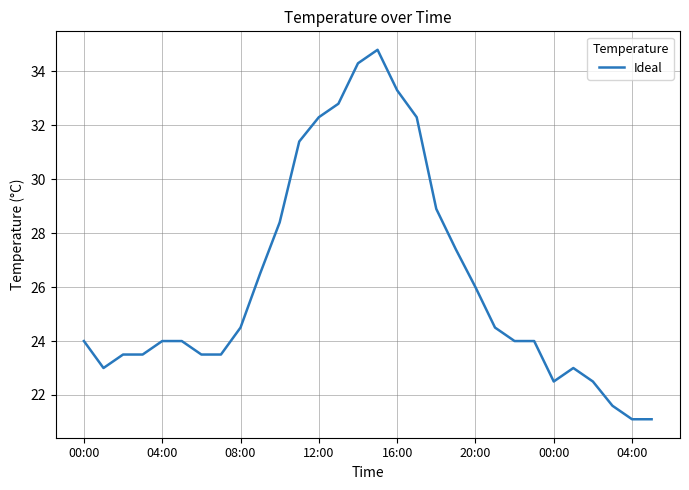

What is the greatest value displayed?

34.8